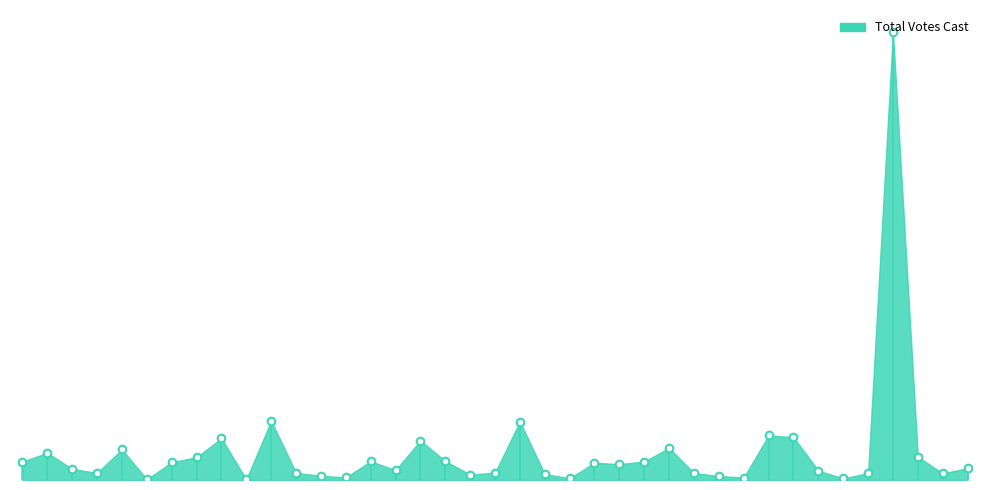

Which has a higher value, Boston or Avon?

Boston